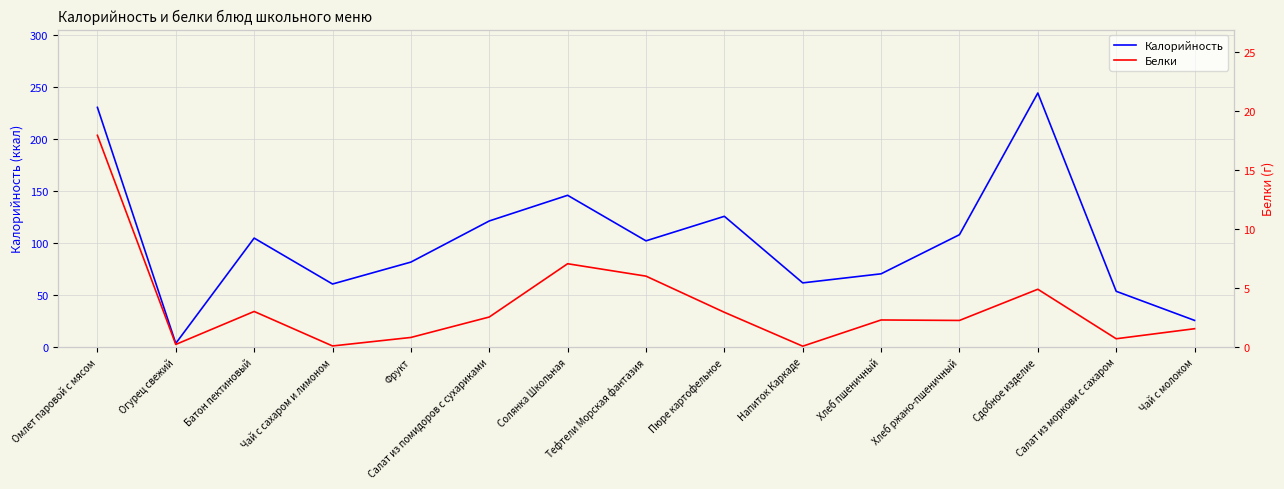

True or false: Белки has a value of 0.2 at Огурец свежий.

True